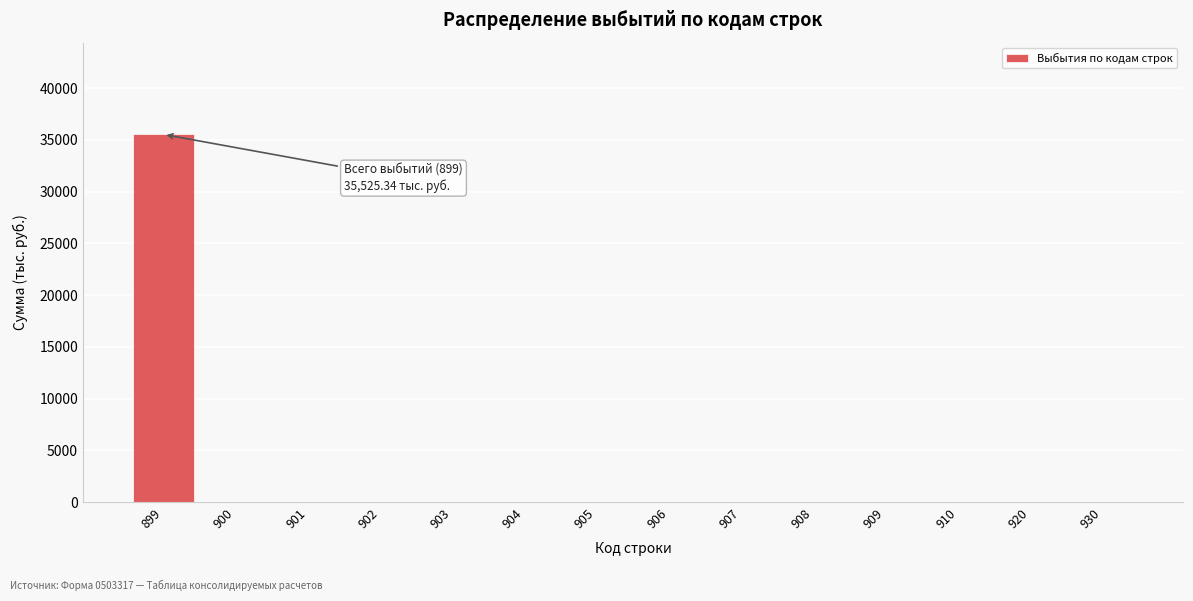

Reading right to left, transcribe all the data shown in this chart.

930=0.0	920=0.0	910=0.0	909=0.0	908=0.0	907=0.0	906=0.0	905=0.0	904=0.0	903=0.0	902=0.0	901=0.0	900=0.0	899=35525.3